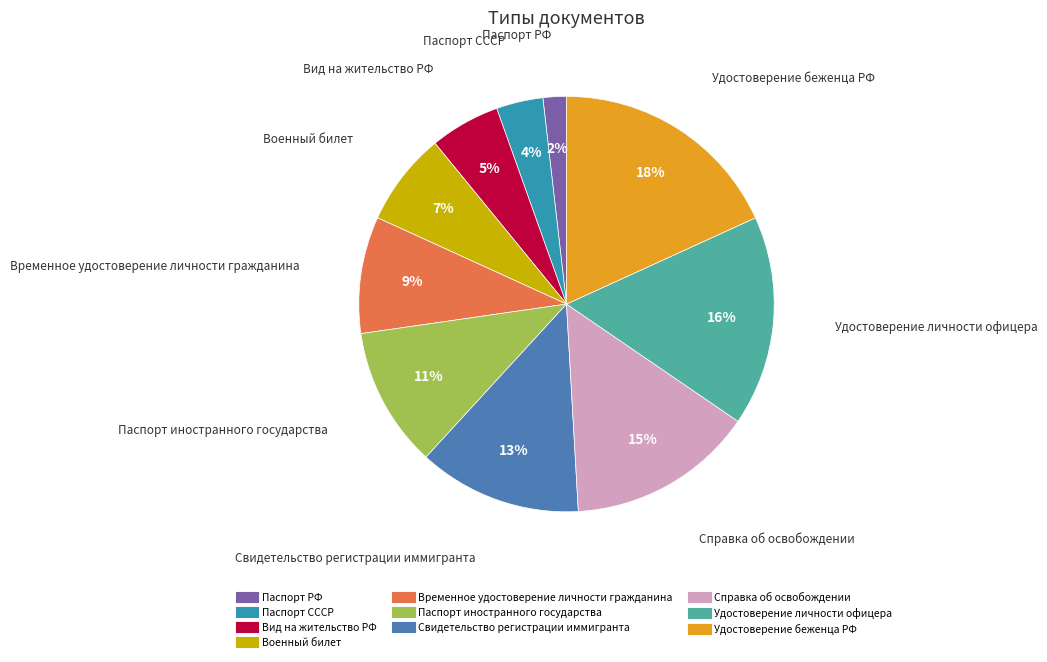

How many segments does this pie chart have?

10